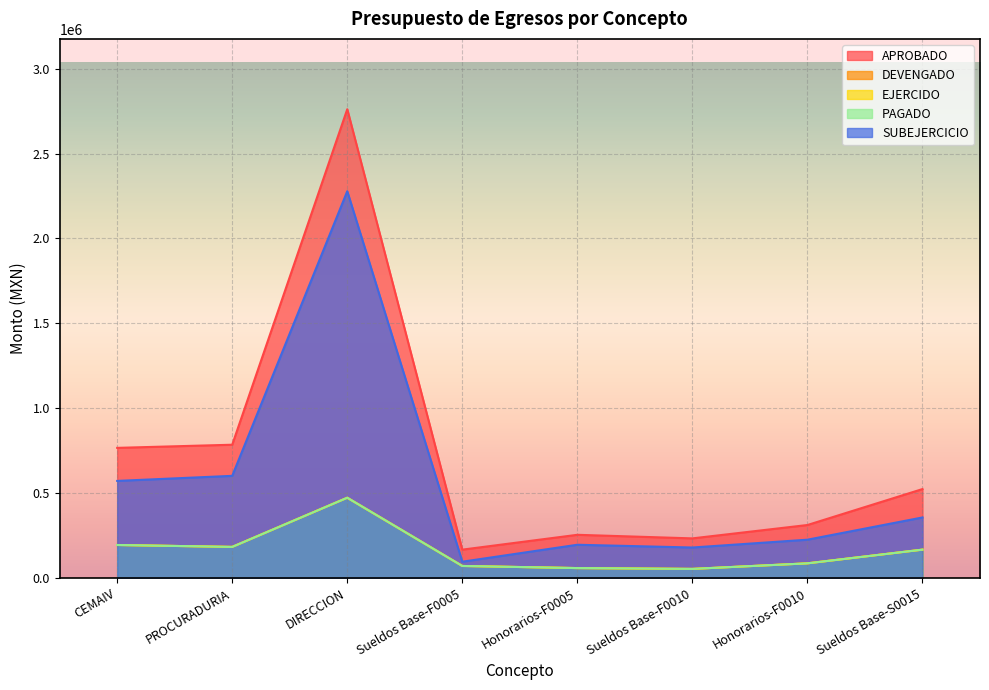

The EJERCIDO series shows 71035.7 at Sueldos Base-F0005. True or false?

True